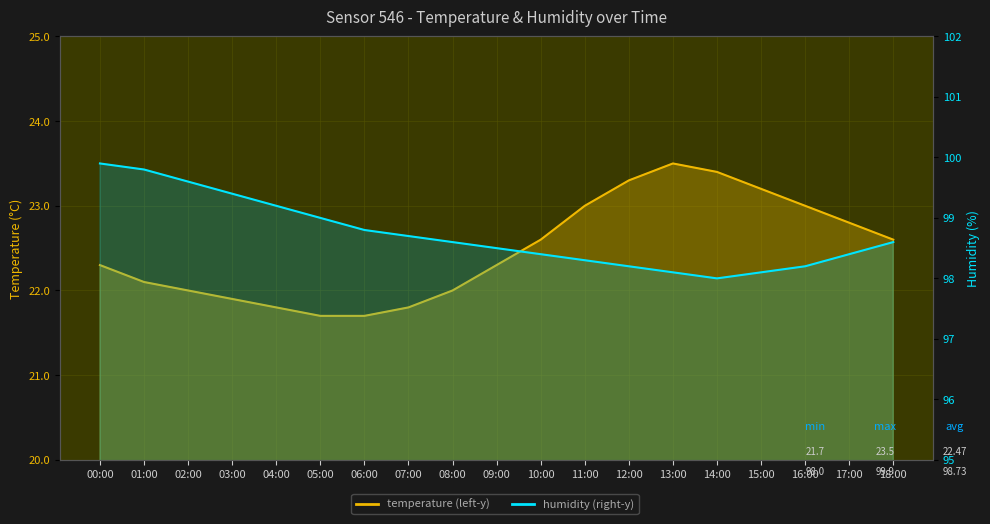

Which has a higher value, 04:00 or 10:00?

10:00